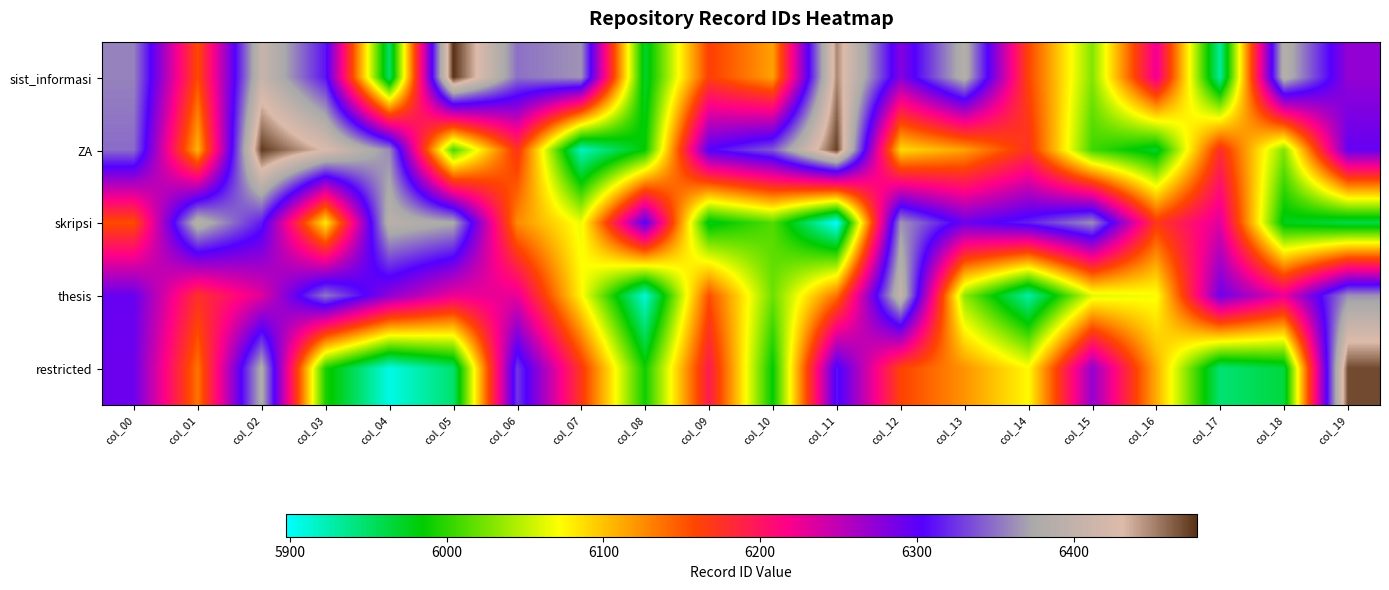

Which series has the largest range (max minus min)?

restricted